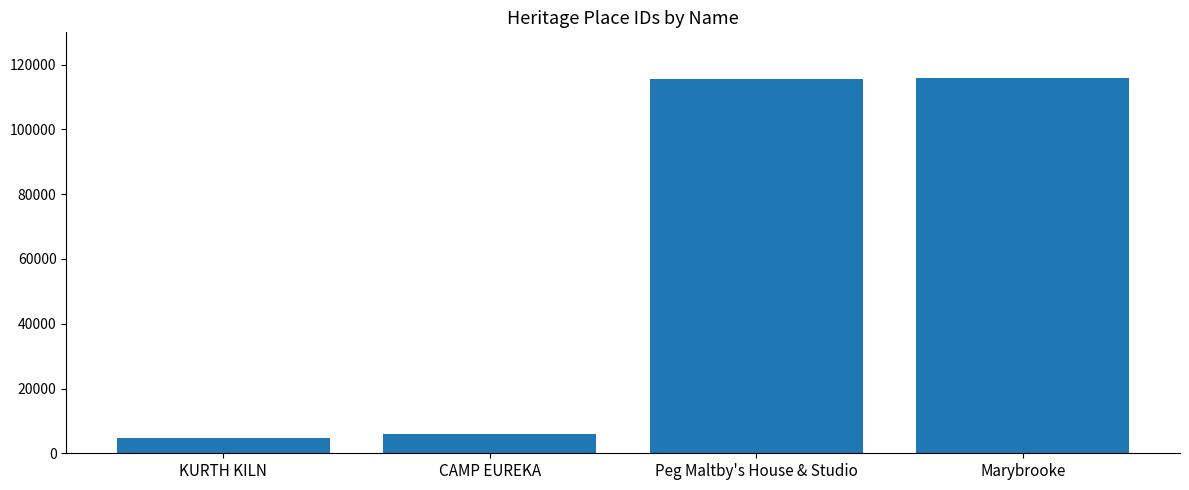

What is the minimum value shown in the chart?

4862